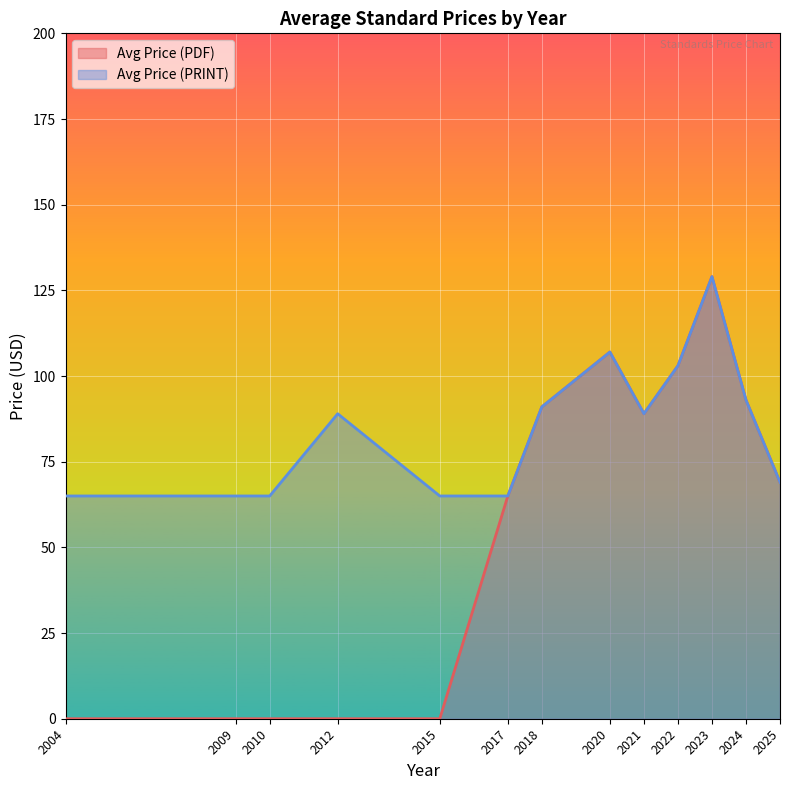

Which series has the largest total across all categories?

Avg Price (PRINT)